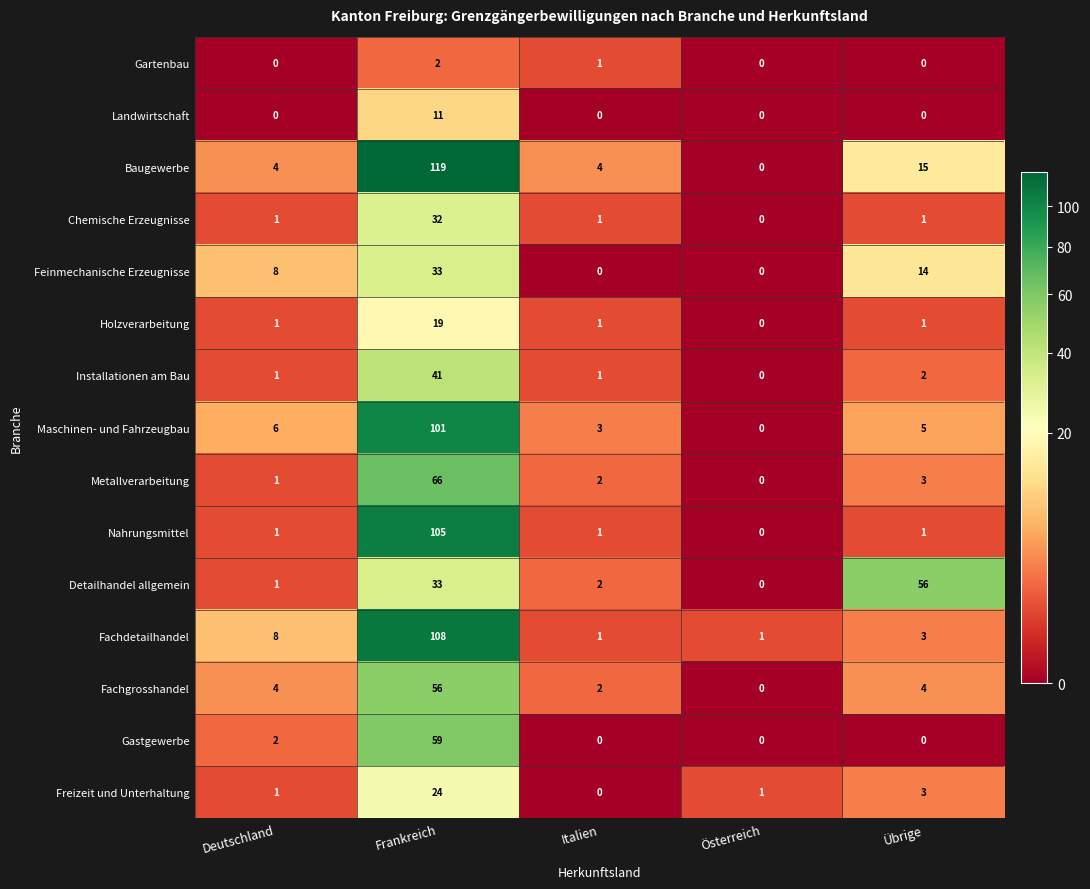

Count the number of data series in this chart.

15